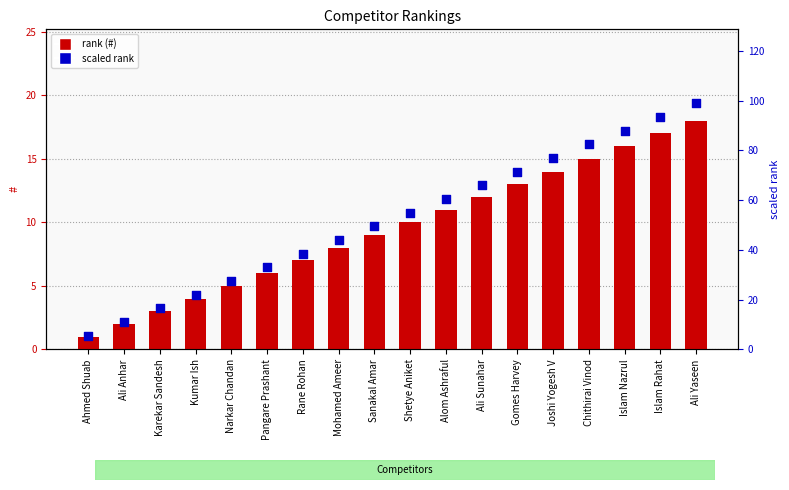

Which series reaches the minimum Y coordinate?

#